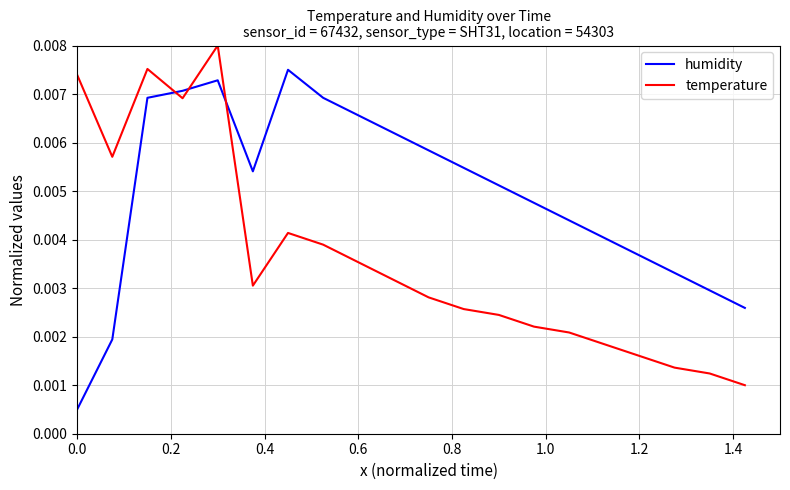

List the series in order of their peak value, highest first.

temperature, humidity